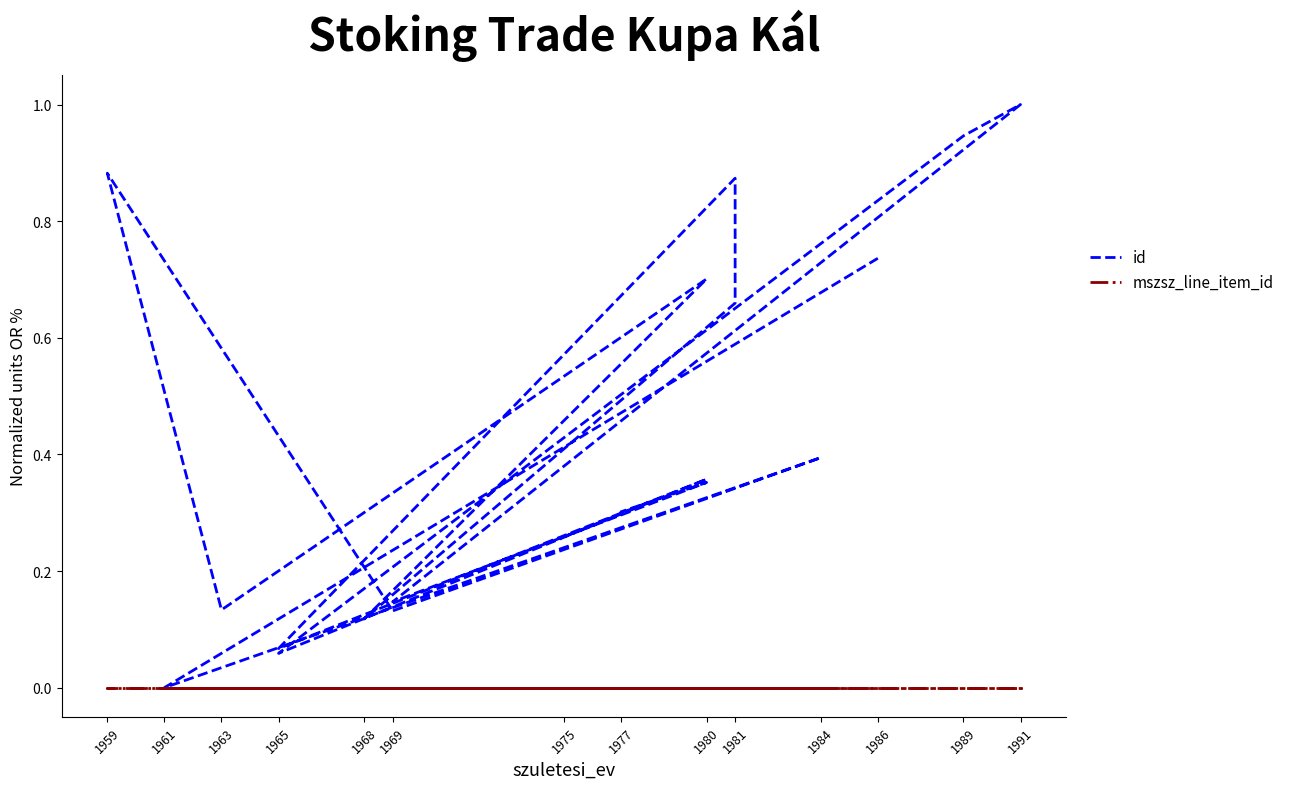

True or false: mszsz_line_item_id has more than 1 points higher than both neighbors.

False